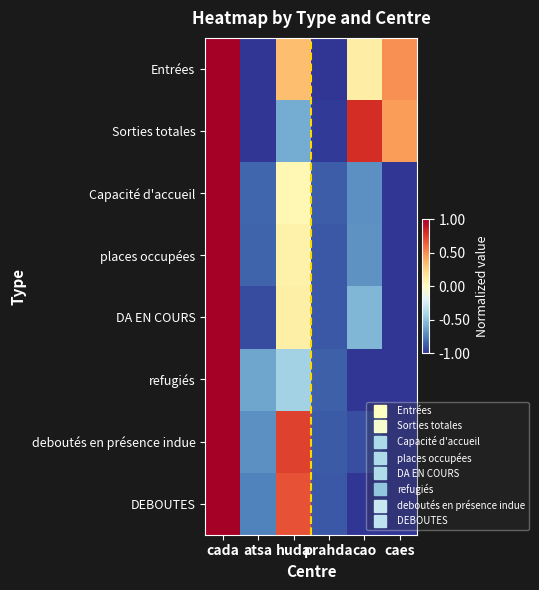

Count the number of data series in this chart.

8